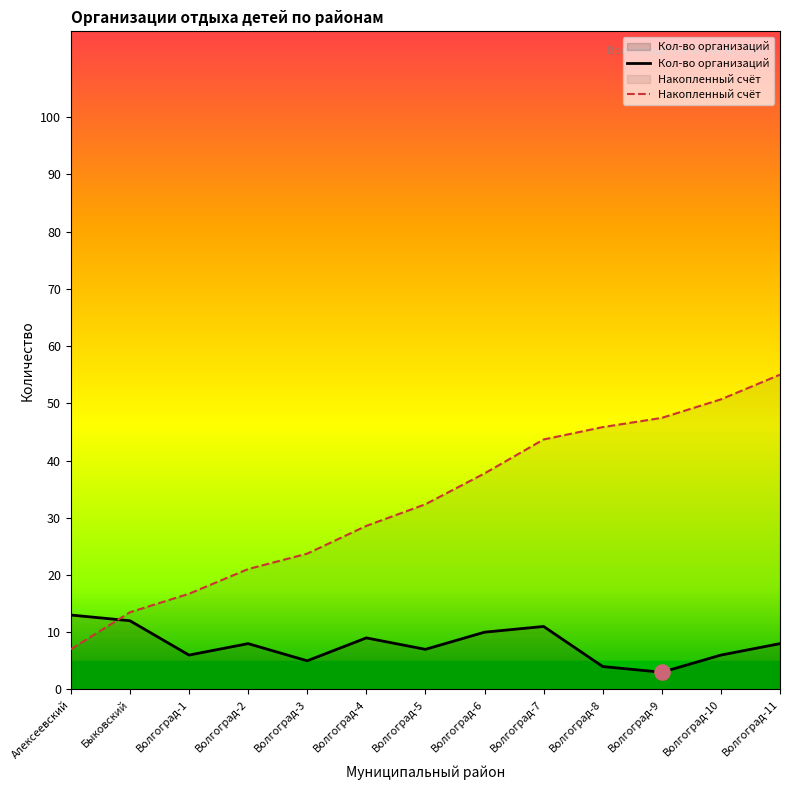

Which series contains the lowest Y value?

Кол-во организаций